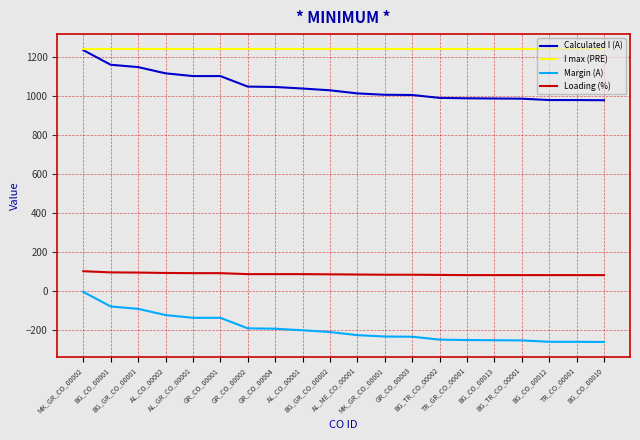

Count the number of data series in this chart.

4